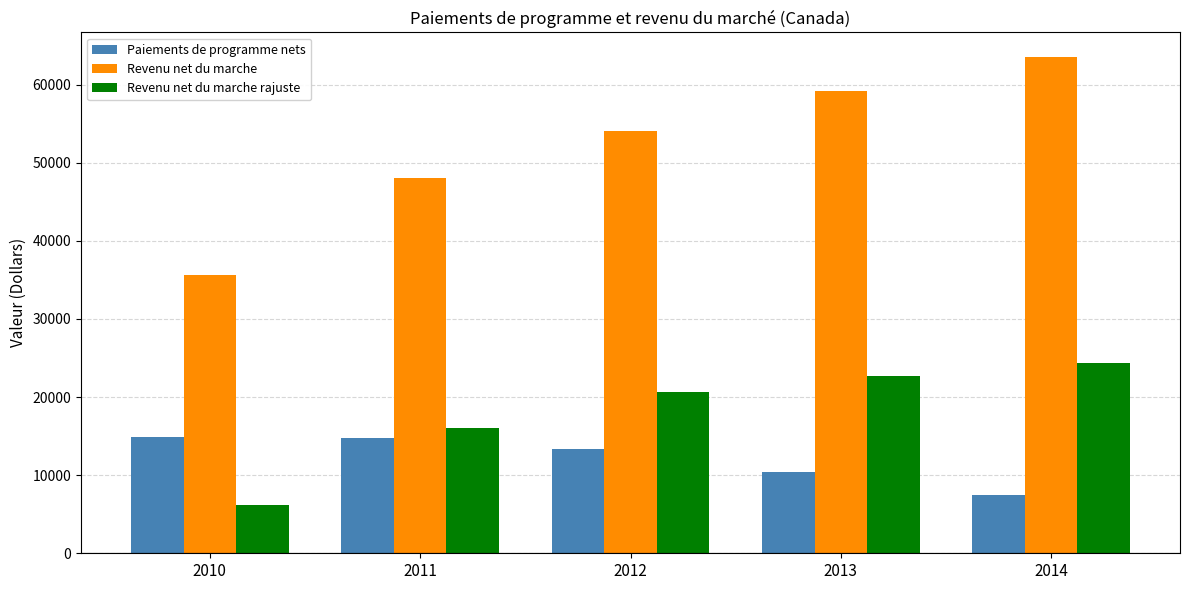

How many groups of bars are there?

5